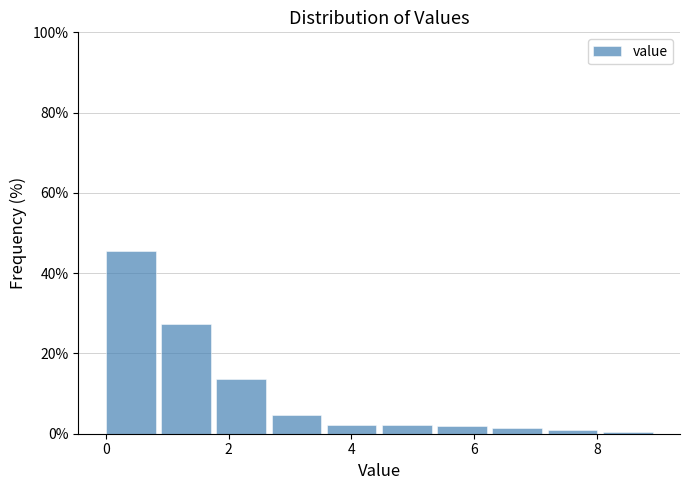

Which range on the x-axis has the tallest bar?

0.0 to 0.9